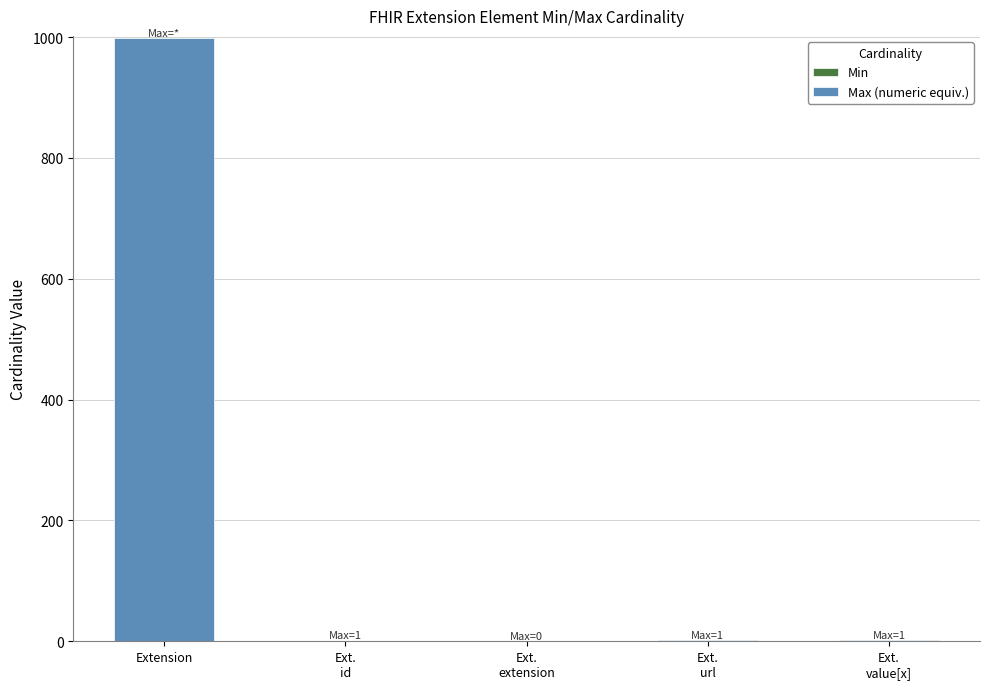

How many categories are shown in the chart?

5